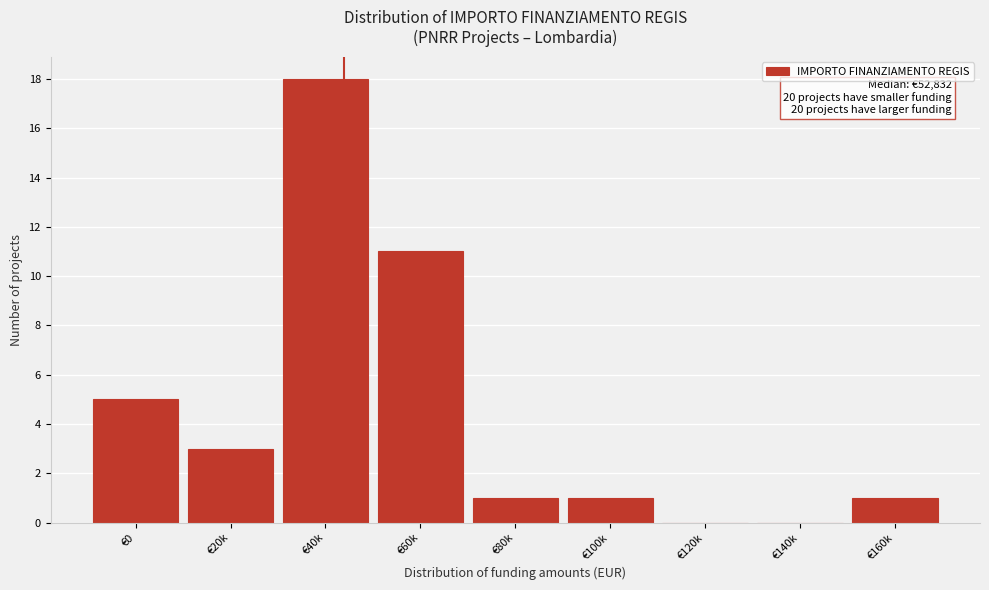

Reading left to right, what are all the values shown in this chart?

€0=5	€20k=3	€40k=18	€60k=11	€80k=1	€100k=1	€120k=0	€140k=0	€160k=1